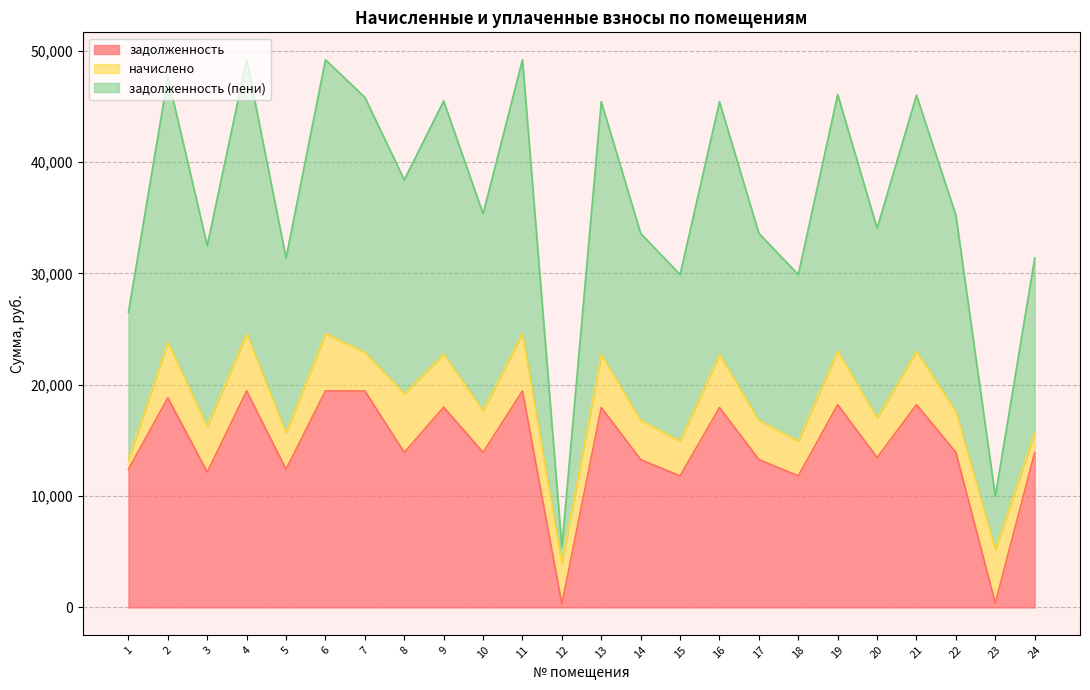

At which label does задолженность (пени) first exceed 35342?

2